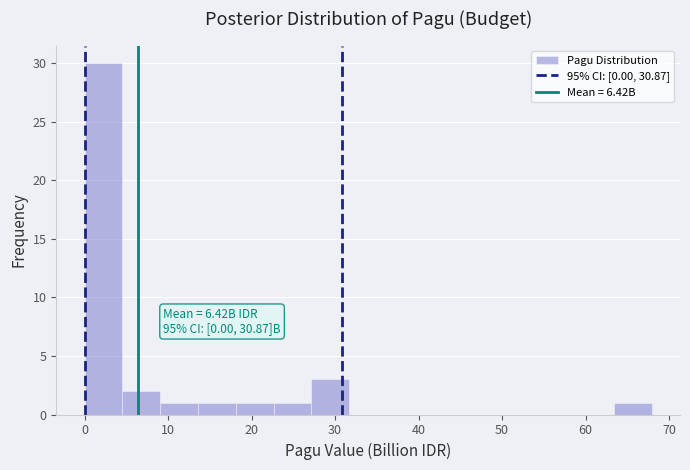

Over which range of the x-axis is the bar tallest?

0 to 5